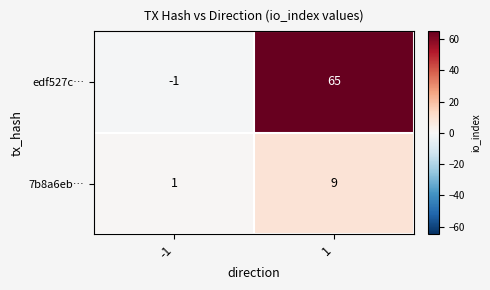

Which series has the largest total across all categories?

edf527c…